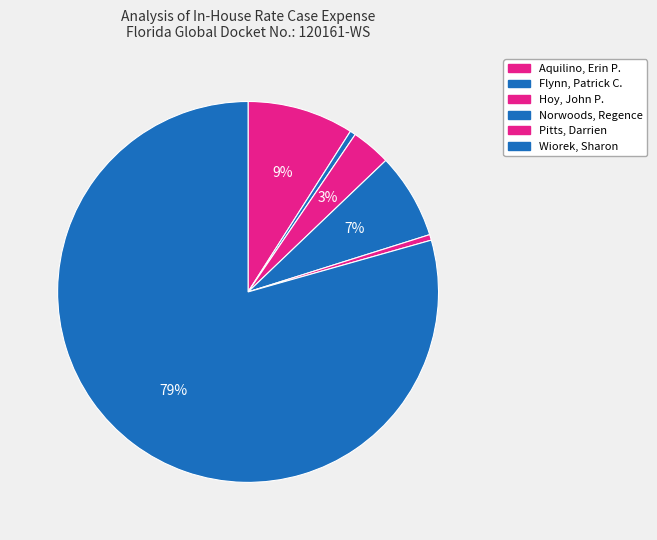

What is the largest slice in the pie chart?

Wiorek, Sharon